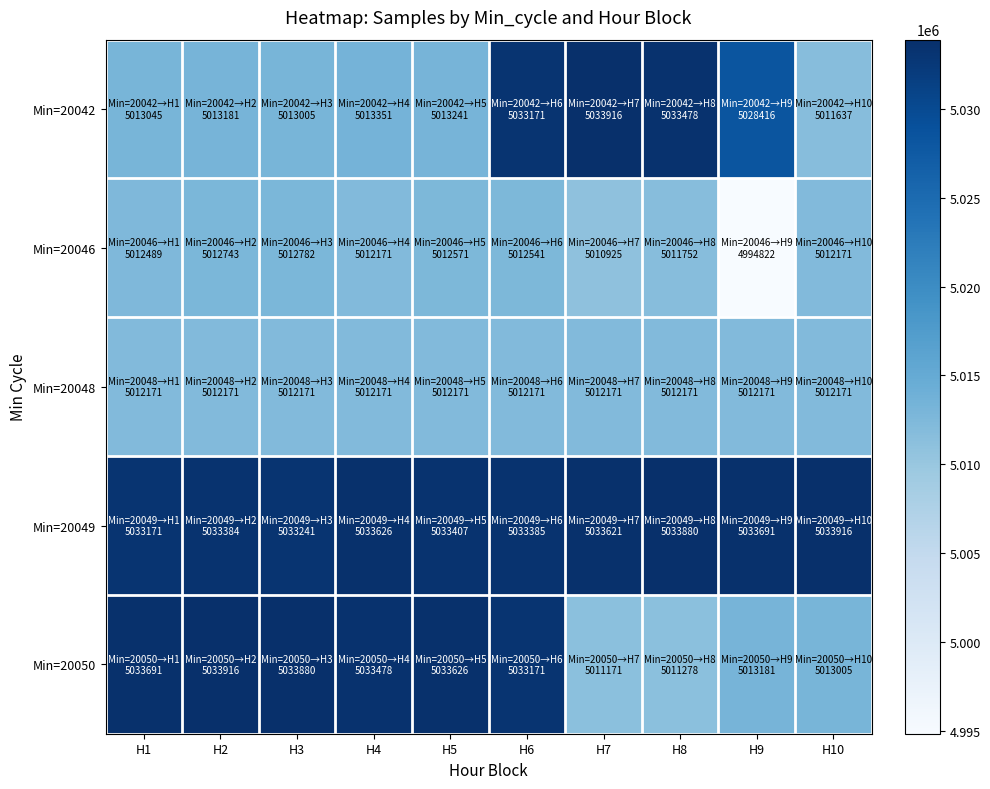

Reading left to right, list all the values displayed in this chart.

Min=20042: H1=5013045	H2=5013181	H3=5013005	H4=5013351	H5=5013241	H6=5033171	H7=5033916	H8=5033478	H9=5028416	H10=5011637
Min=20046: H1=5012489	H2=5012743	H3=5012782	H4=5012171	H5=5012571	H6=5012541	H7=5010925	H8=5011752	H9=4994822	H10=5012171
Min=20048: H1=5012171	H2=5012171	H3=5012171	H4=5012171	H5=5012171	H6=5012171	H7=5012171	H8=5012171	H9=5012171	H10=5012171
Min=20049: H1=5033171	H2=5033384	H3=5033241	H4=5033626	H5=5033407	H6=5033385	H7=5033621	H8=5033880	H9=5033691	H10=5033916
Min=20050: H1=5033691	H2=5033916	H3=5033880	H4=5033478	H5=5033626	H6=5033171	H7=5011171	H8=5011278	H9=5013181	H10=5013005